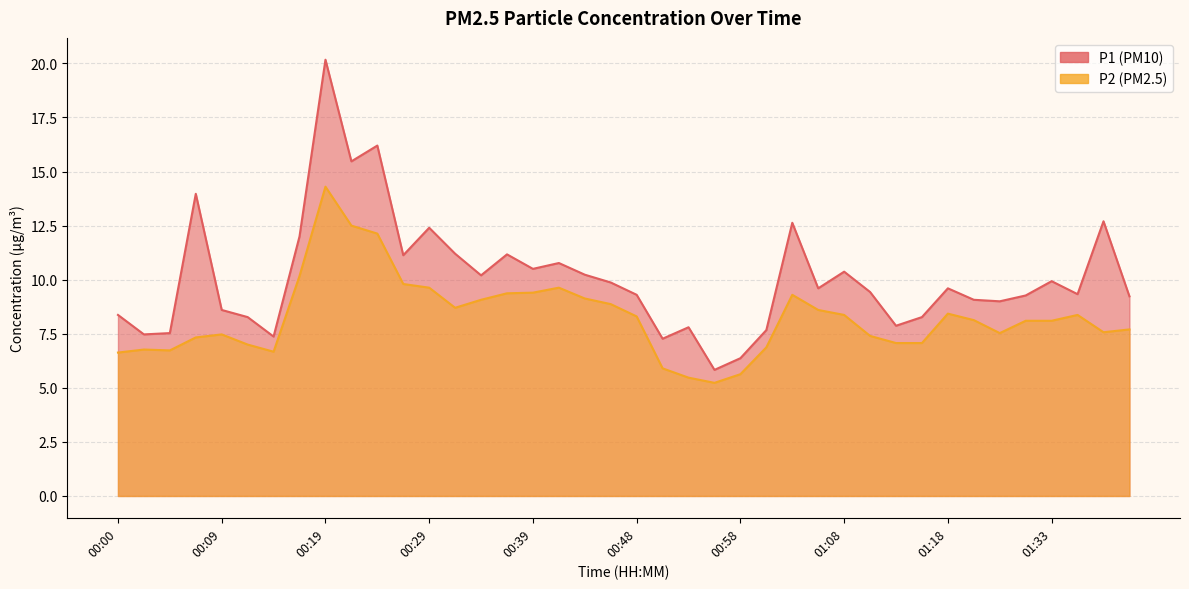

What is the difference between the maximum and second lowest values in the P2 series?

8.8